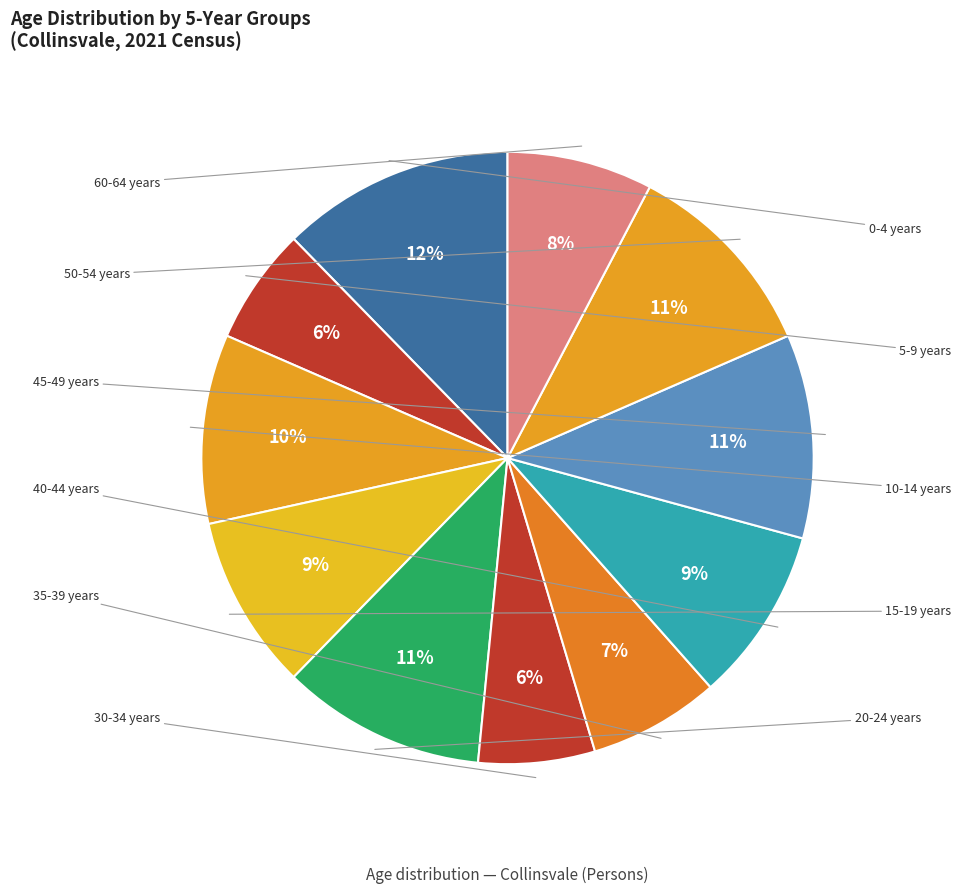

How many segments does this pie chart have?

11